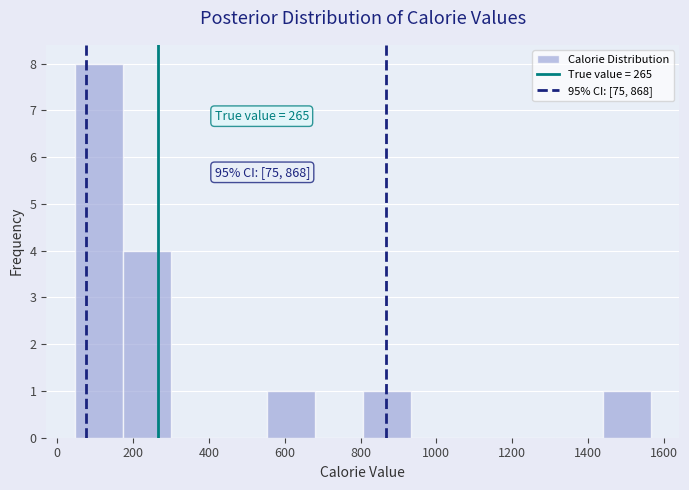

Over which range of the x-axis is the bar tallest?

40 to 180